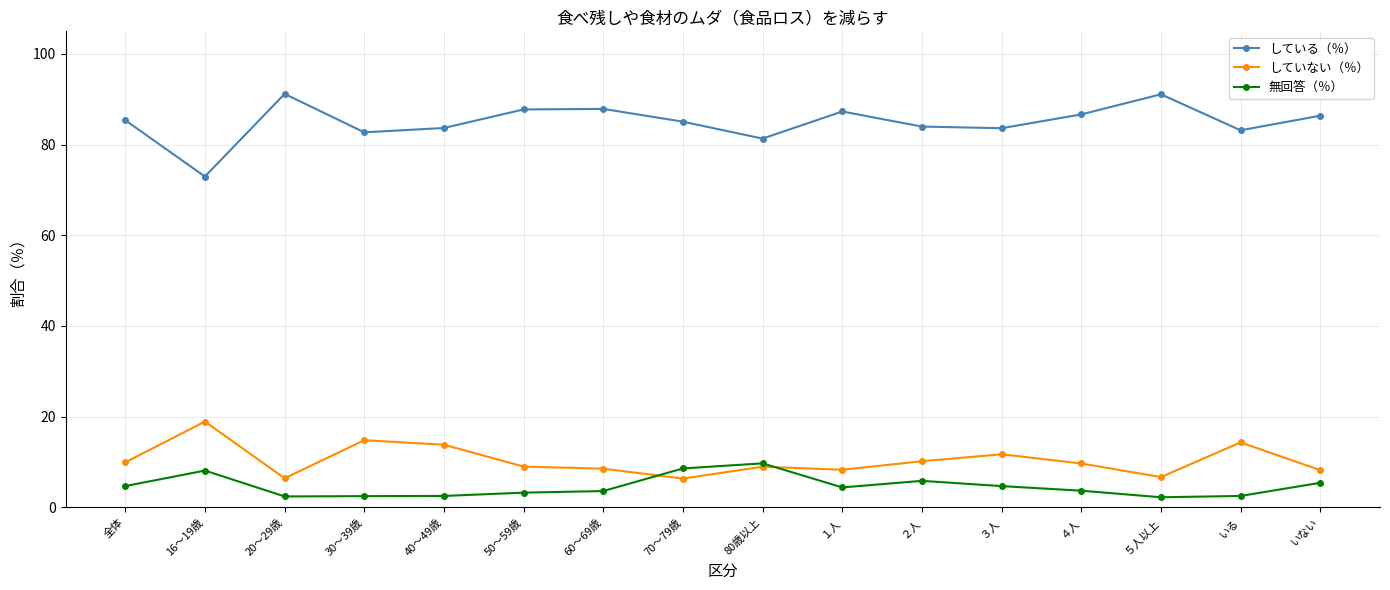

What is the difference between the していない（％） values at ３人 and ４人?

2.0